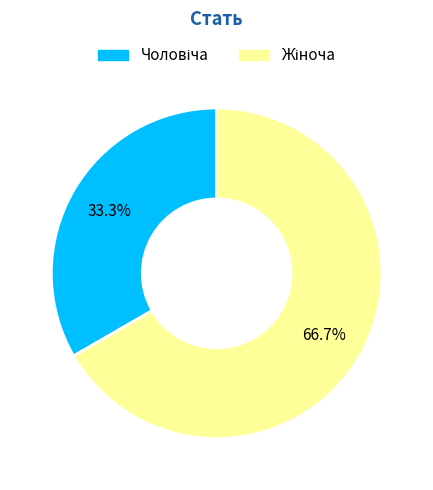

Is there any slice that represents more than half of the pie?

Yes